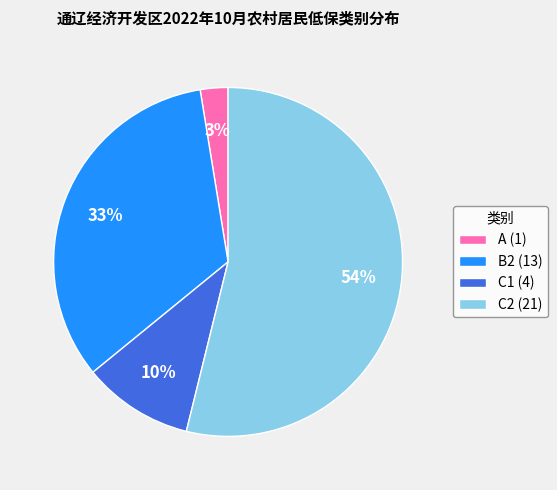

Combined, do A (1) and B2 (13) account for over 50%?

No